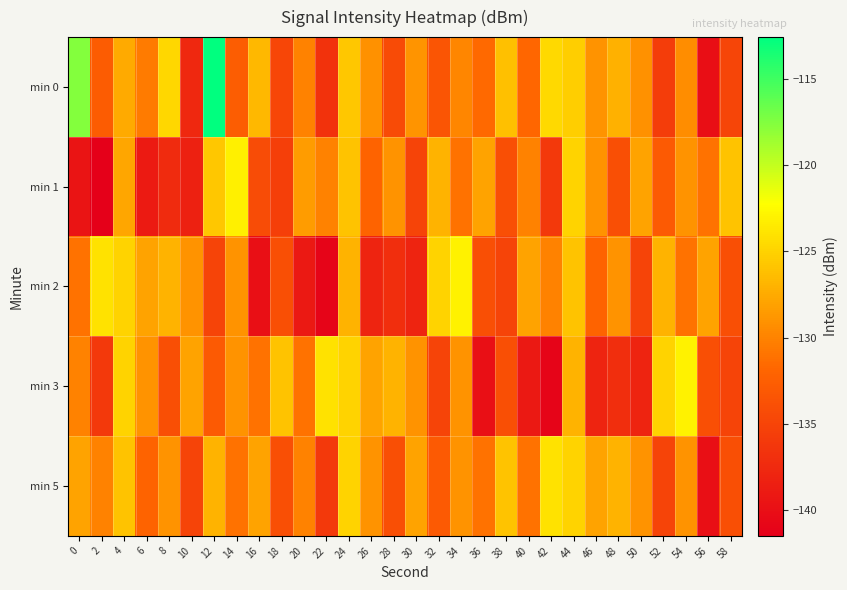

What is the minimum value shown in the chart?

-141.5